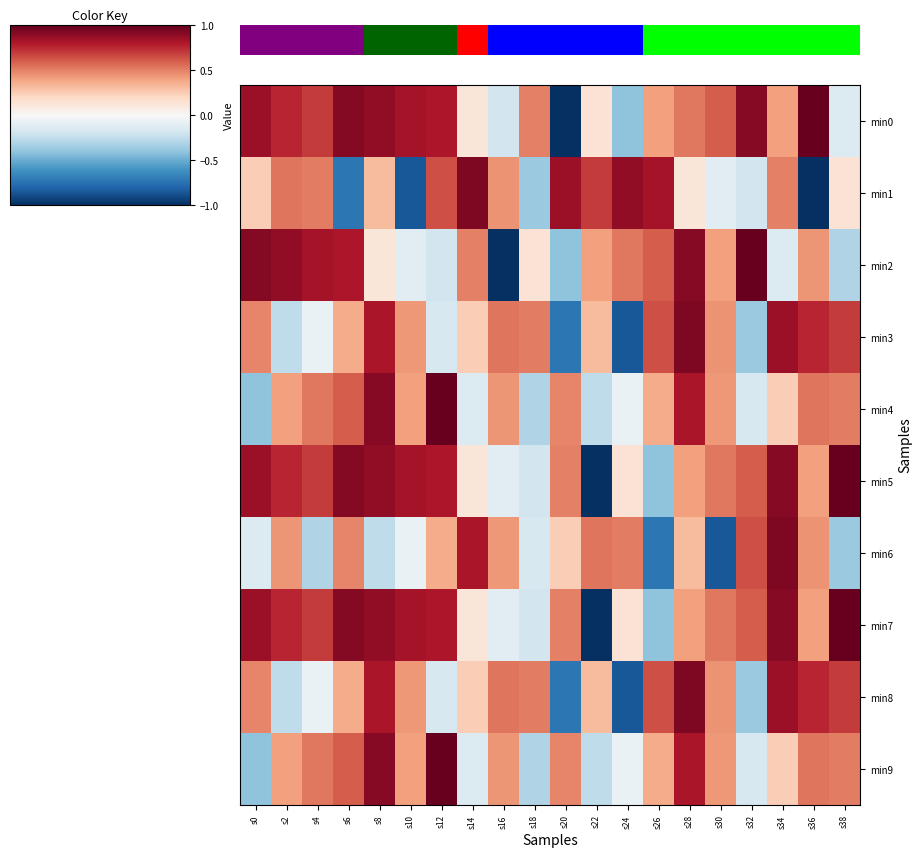

What is the spread (max minus min) of values at s0?

1.3